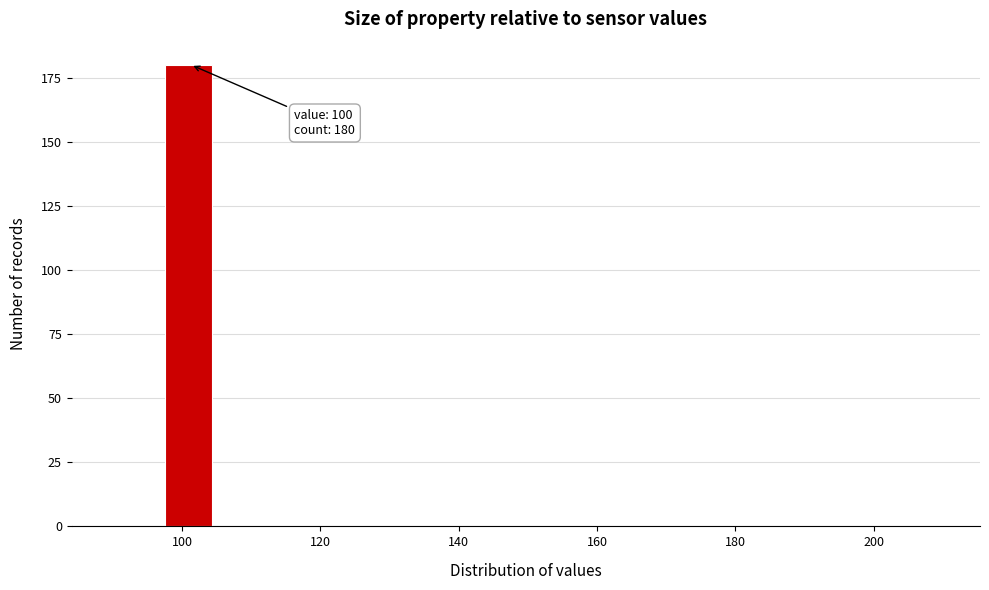

Around what value on the x-axis is the tallest bar? Give the approximate position of its centre, as read against the axis.

100